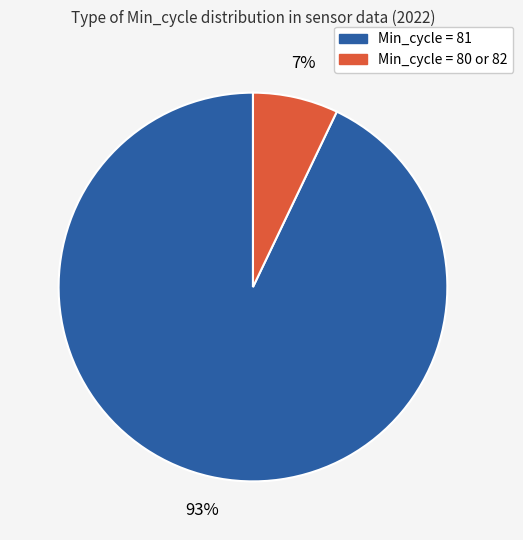

Is there a majority slice in this chart?

Yes